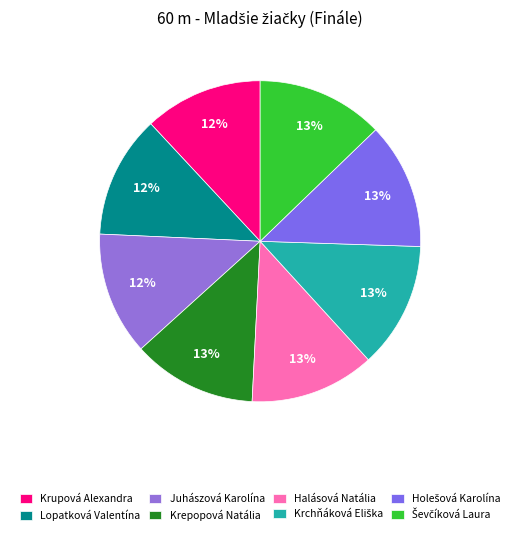

What percentage is the Juhászová Karolína slice, to the nearest percent?

12%